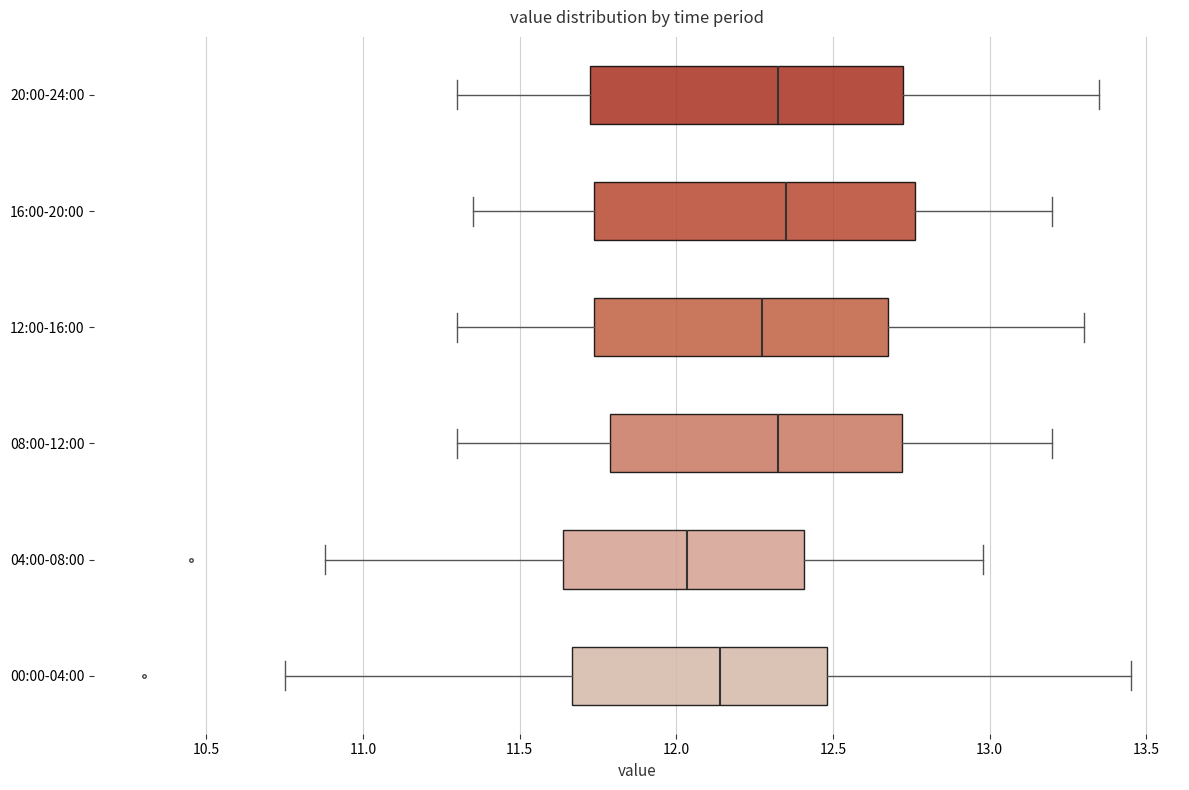

Reading bottom to top, transcribe this box plot: for each box, give where its median line is, the range the box spans, and where its two whiskers end, as read against the x-axis. The values are not printed on the chart, so give them approximately, as read against the axis.

00:00-04:00: median 12.15, box 11.65 to 12.50, whiskers 10.75 to 13.45
04:00-08:00: median 12.05, box 11.65 to 12.40, whiskers 10.90 to 13.00
08:00-12:00: median 12.35, box 11.80 to 12.70, whiskers 11.30 to 13.20
12:00-16:00: median 12.30, box 11.75 to 12.70, whiskers 11.30 to 13.30
16:00-20:00: median 12.35, box 11.75 to 12.75, whiskers 11.35 to 13.20
20:00-24:00: median 12.35, box 11.75 to 12.75, whiskers 11.30 to 13.35